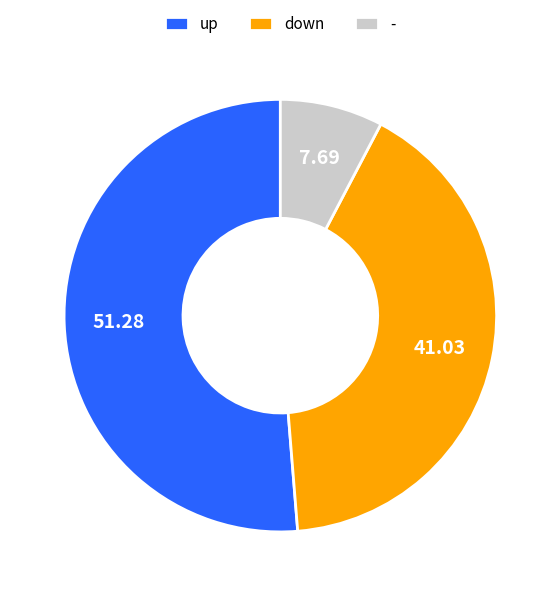

Is the sum of up and - greater than half?

Yes